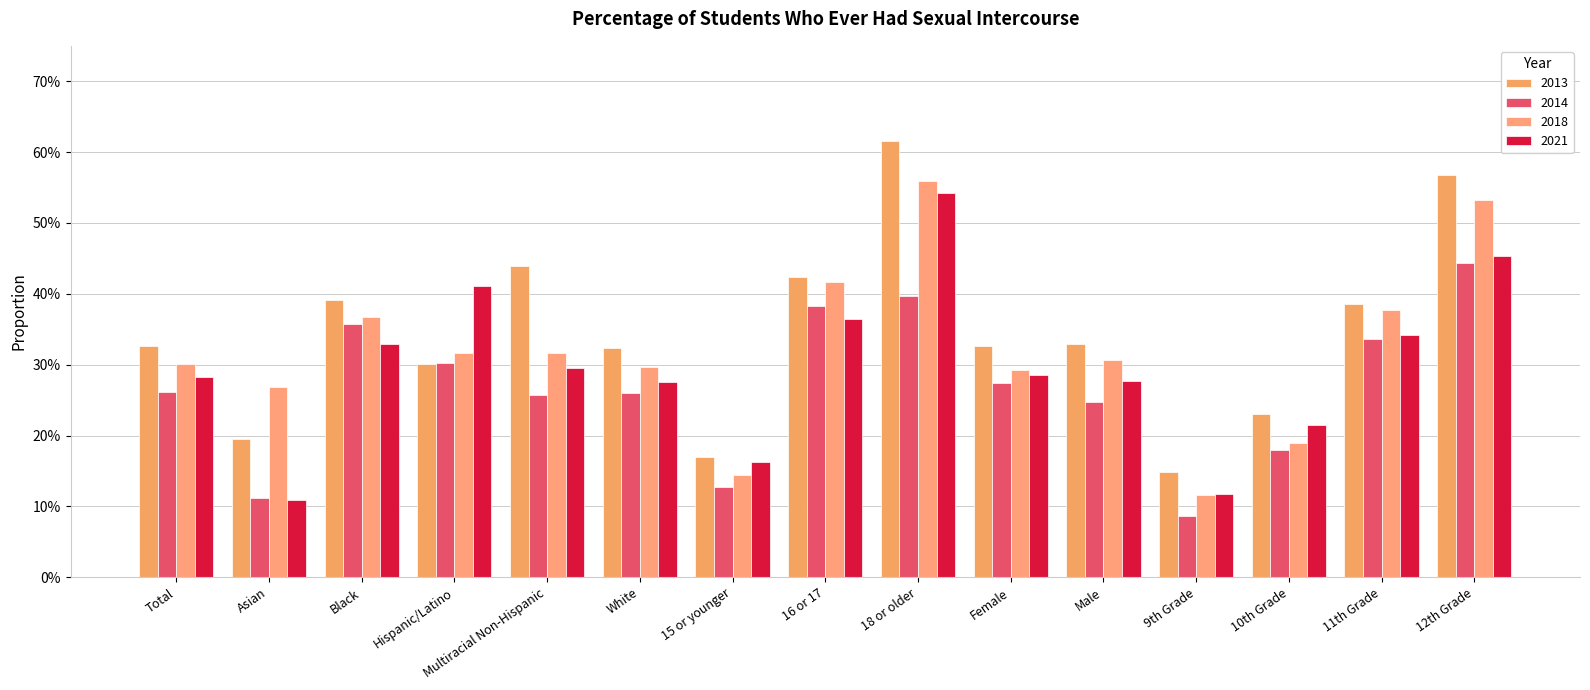

Rank the categories by 2021 value from highest to lowest.

18 or older, 12th Grade, Hispanic/Latino, 16 or 17, 11th Grade, Black, Multiracial Non-Hispanic, Female, Total, Male, White, 10th Grade, 15 or younger, 9th Grade, Asian